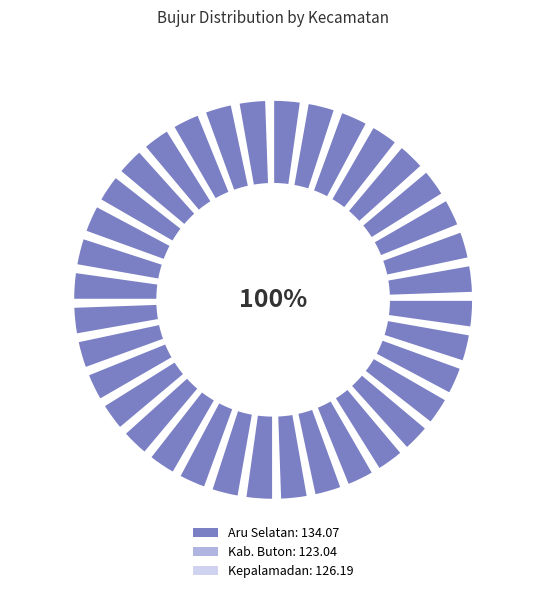

Count the number of slices in the pie.

3